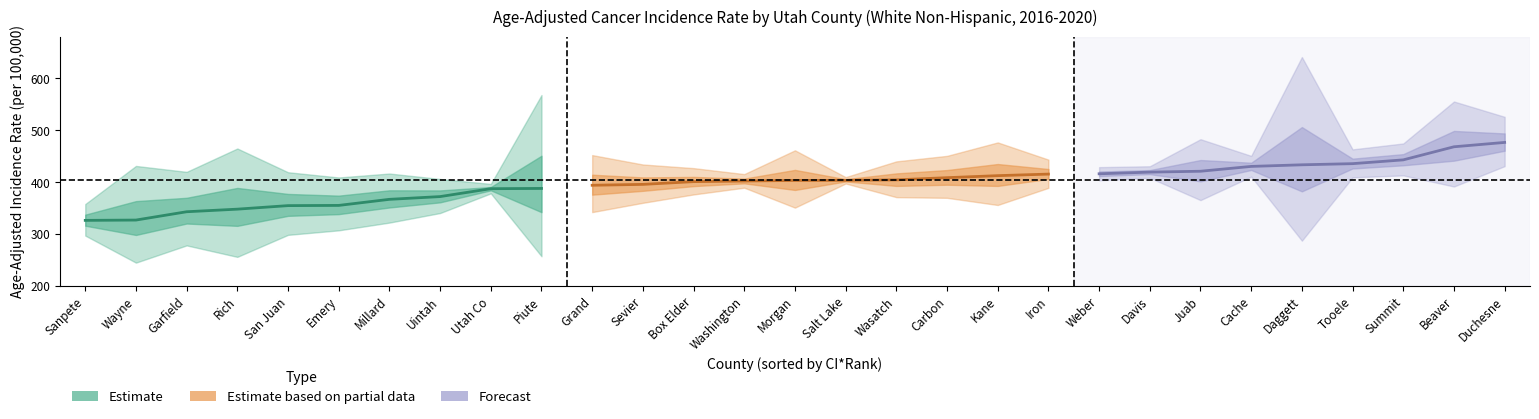

Count the number of data series in this chart.

3